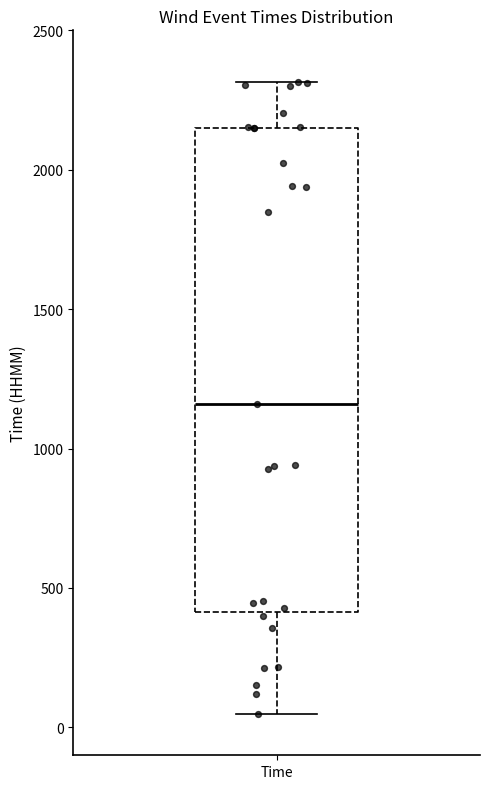

Transcribe this box plot: give where the median line is, the range the box spans, and where the two whiskers end, as read against the y-axis. The values are not printed on the chart, so give them approximately, as read against the axis.

median 1150, box 400 to 2150, whiskers 50 to 2300